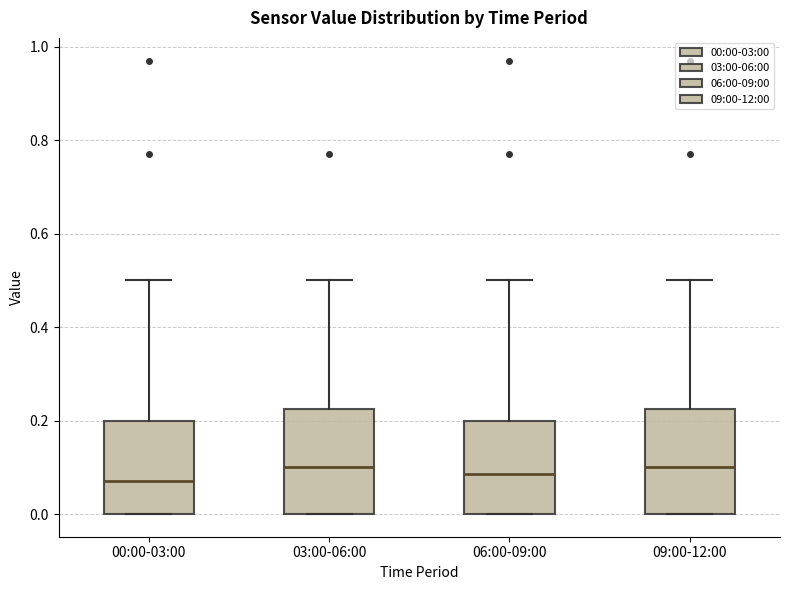

Where is the upper edge of the box for 06:00-09:00 on the y-axis? The values are not printed on the chart, so give them approximately, as read against the axis.

0.20